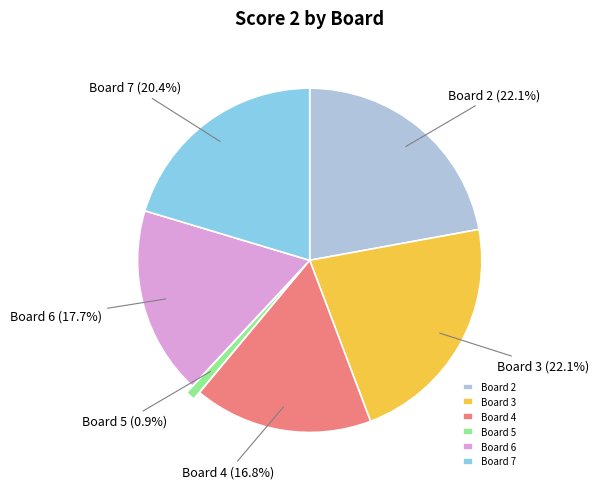

To the nearest percent, what is the average slice percentage?

17%